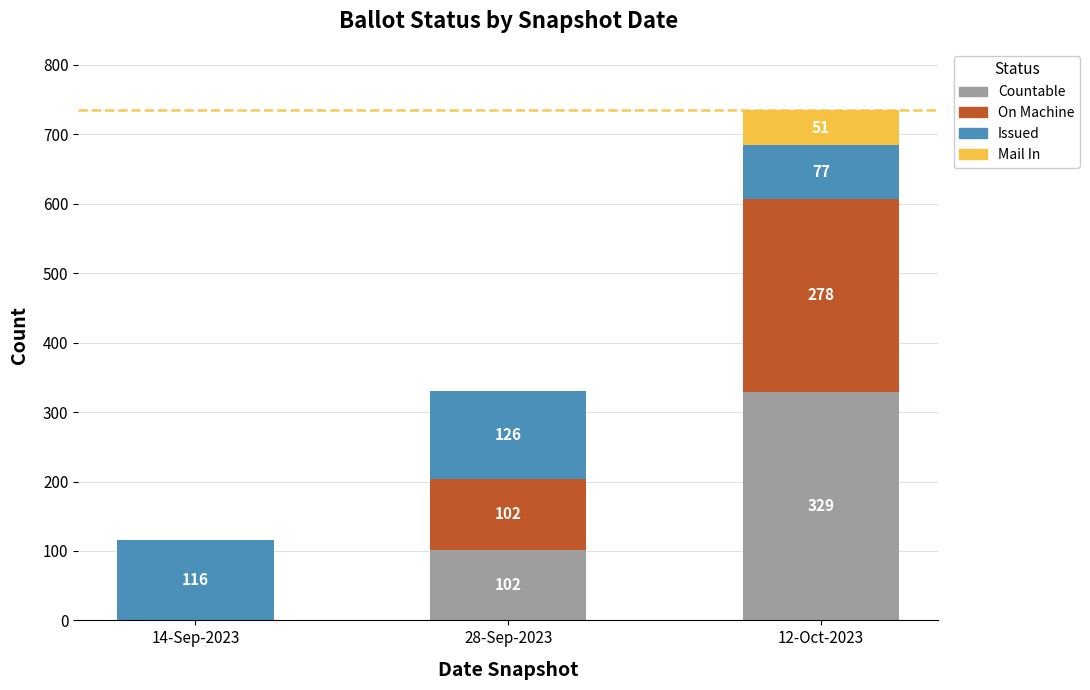

At which category is the sum across all series the highest?

12-Oct-2023